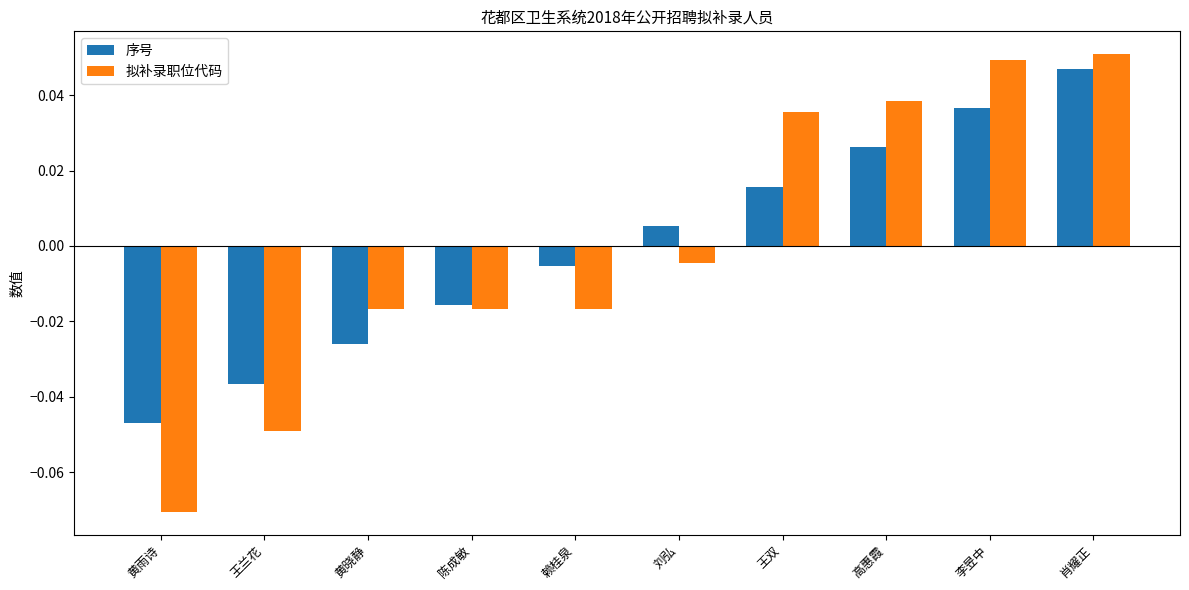

How many bars are there in each group?

2